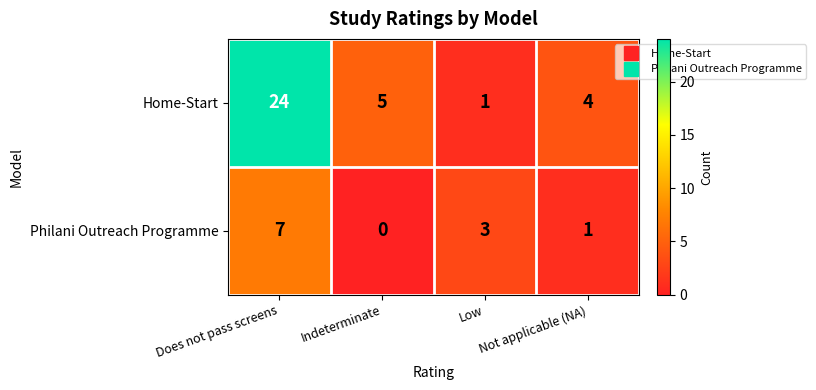

How many positive values does the Philani Outreach Programme series have?

3